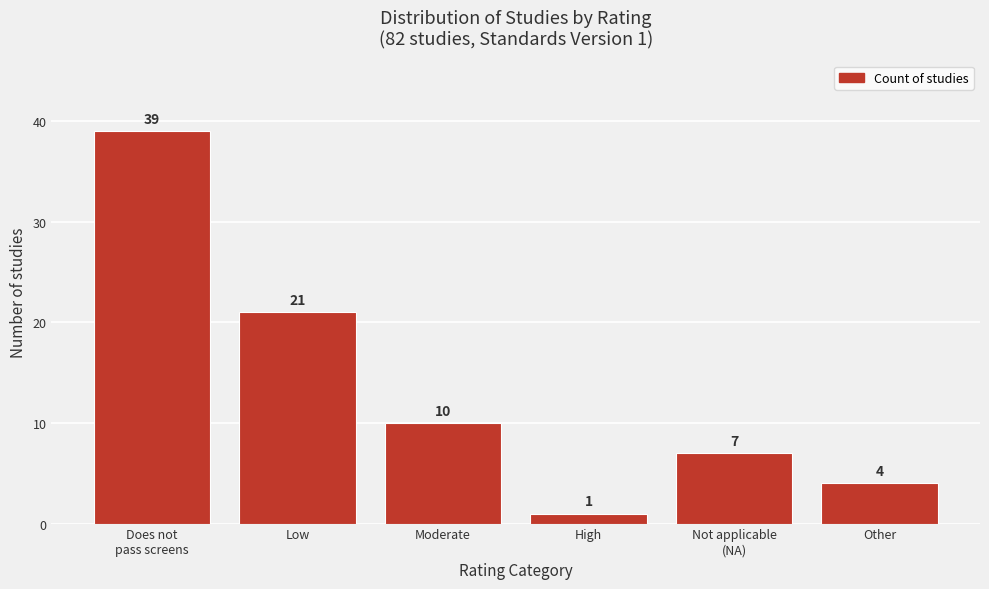

Reading left to right, list all the values displayed in this chart.

39	21	10	1	7	4